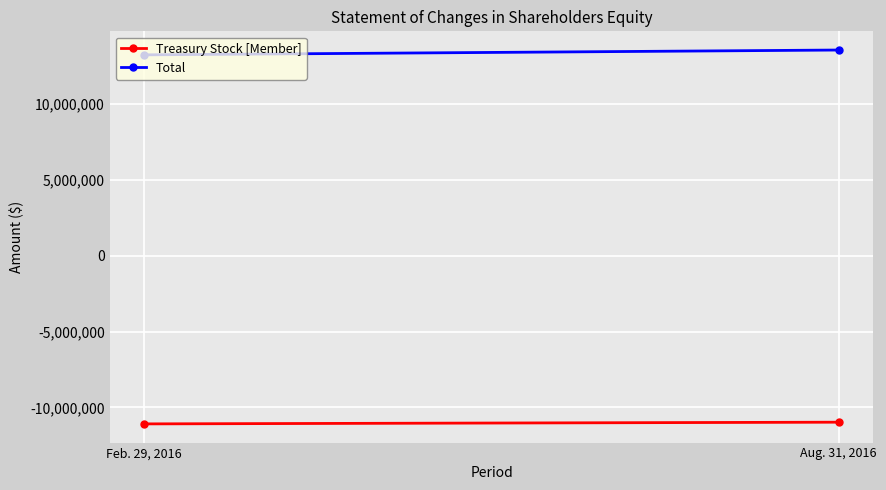

What is the value of the Treasury Stock [Member] point at the 2nd from the left?

-10972100